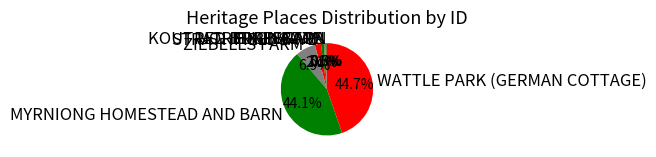

Is there any slice that represents more than half of the pie?

No